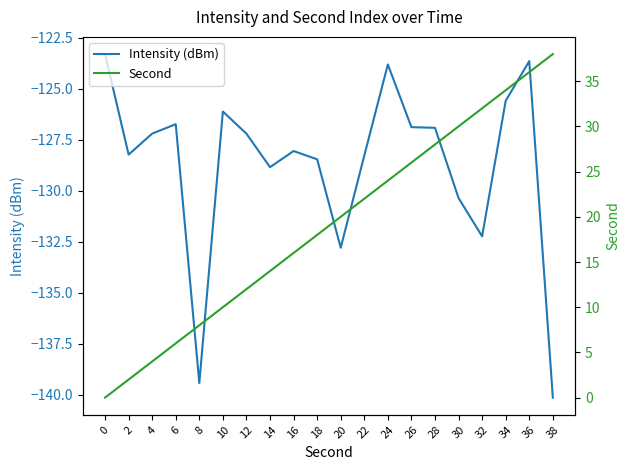

What are all the series names shown in the legend?

Intensity (dBm), Second